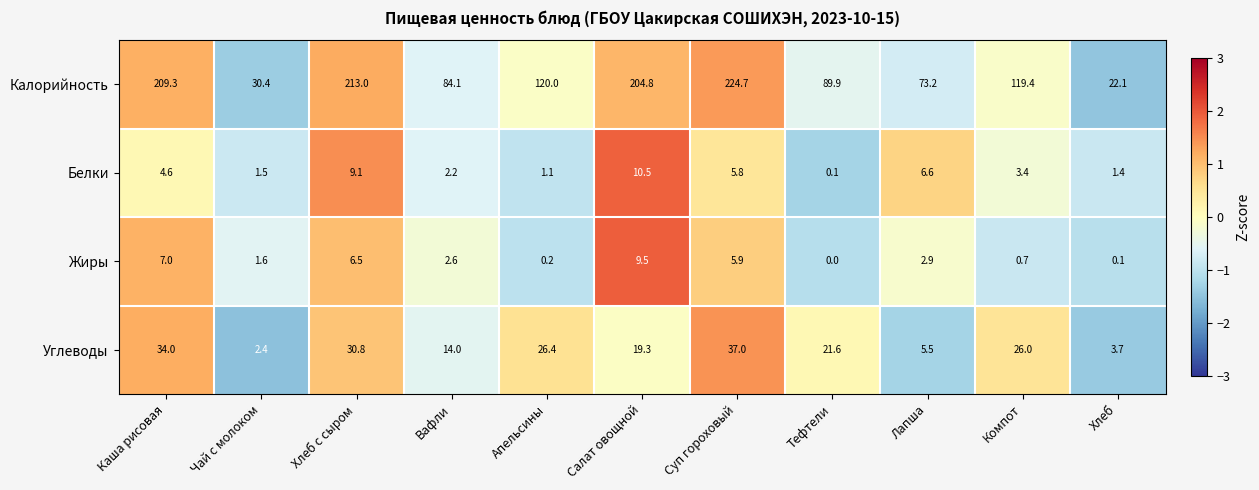

What is the difference between the maximum and second lowest values in the Жиры series?

9.4